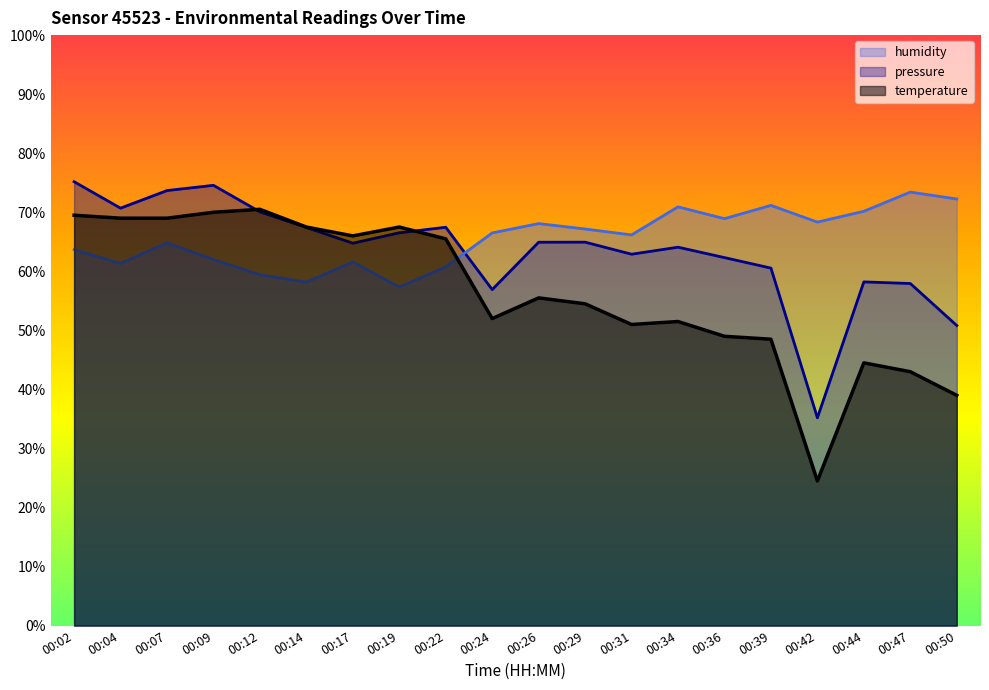

Which category has the highest value in the pressure series?

00:02